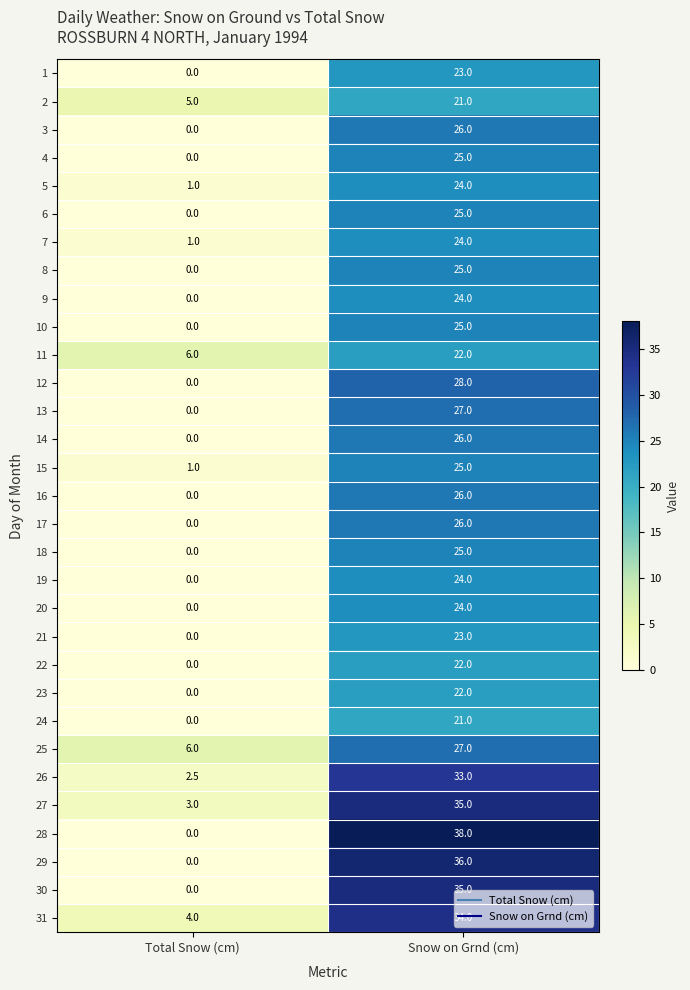

How many distinct data groups are displayed?

31